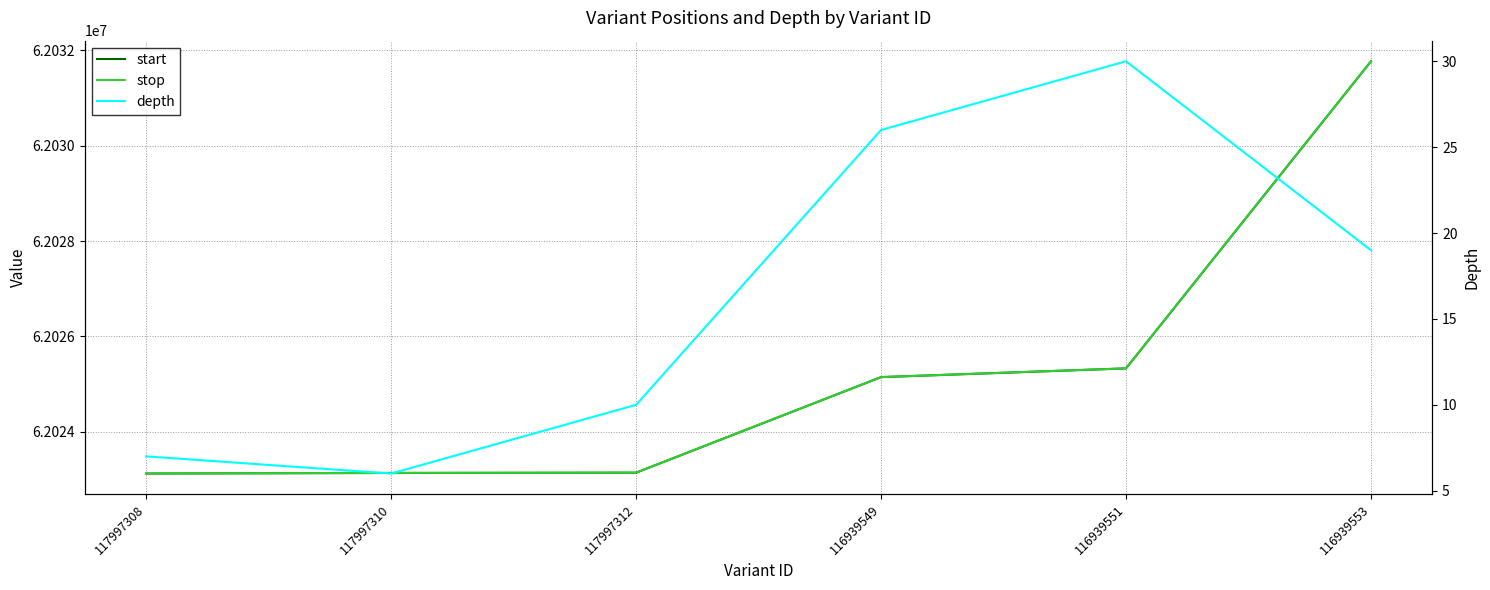

At which label is start closest to 62027447?

116939551